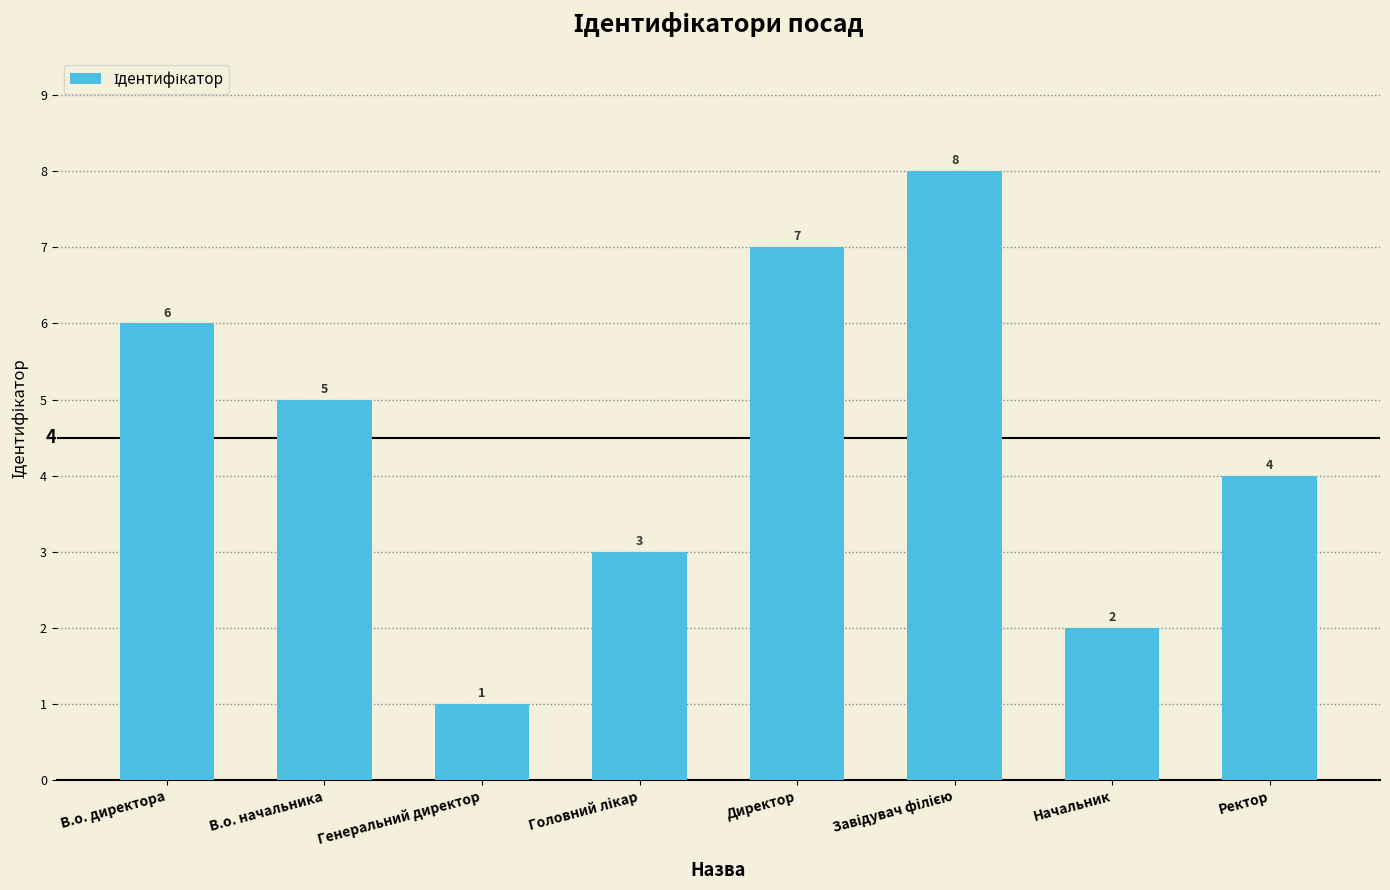

Is it true that the value at В.о. начальника is 8?

False